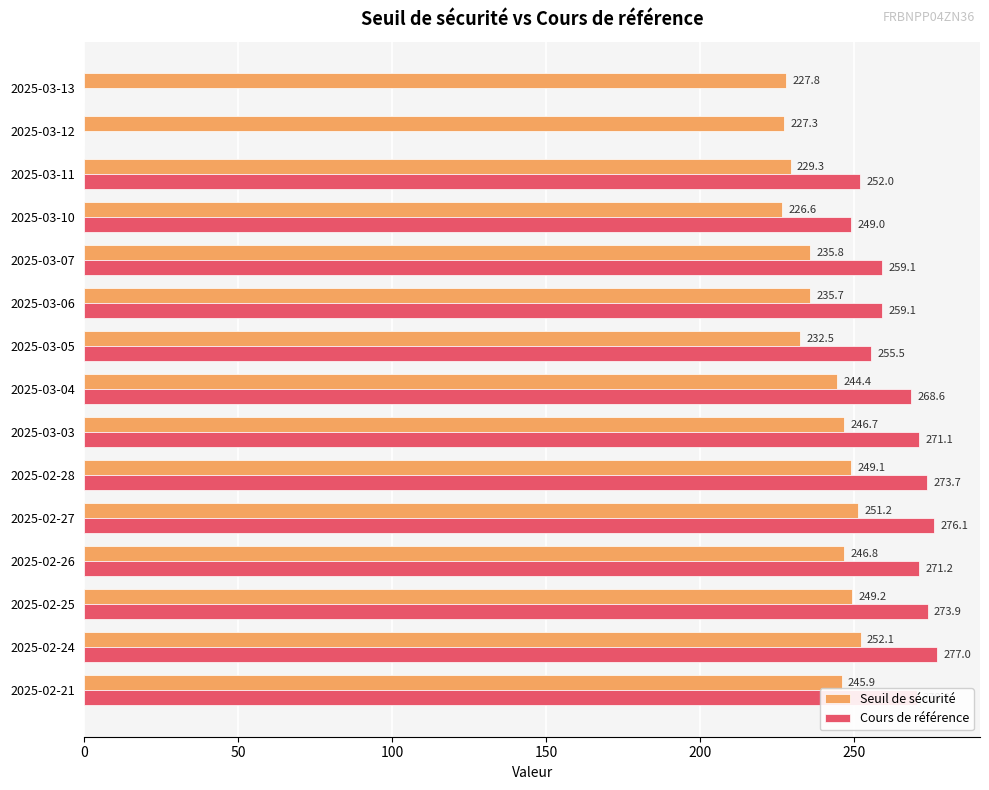

Which series has the widest spread of values?

Cours de référence